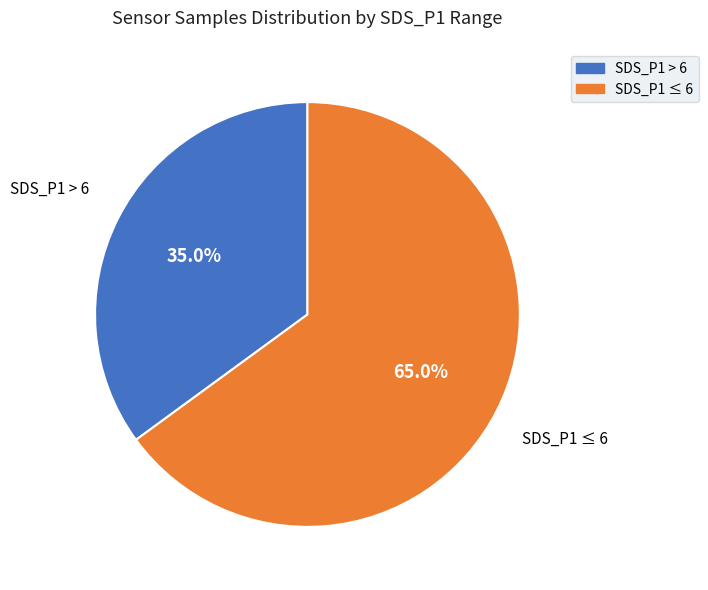

Does any single category account for the majority?

Yes